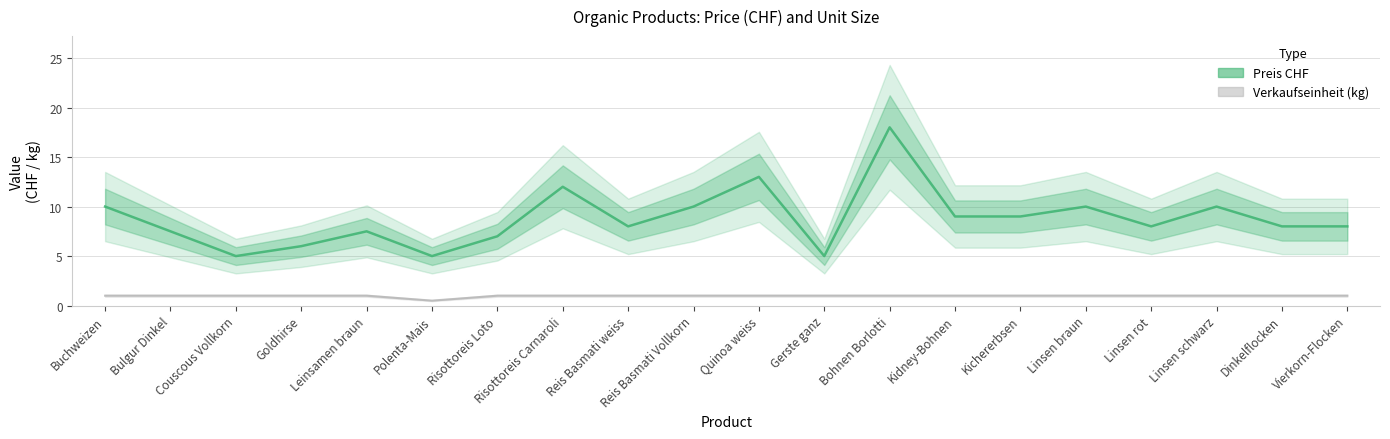

In Verkaufseinheit (kg), how many points are lower than both neighbors (excluding endpoints)?

1